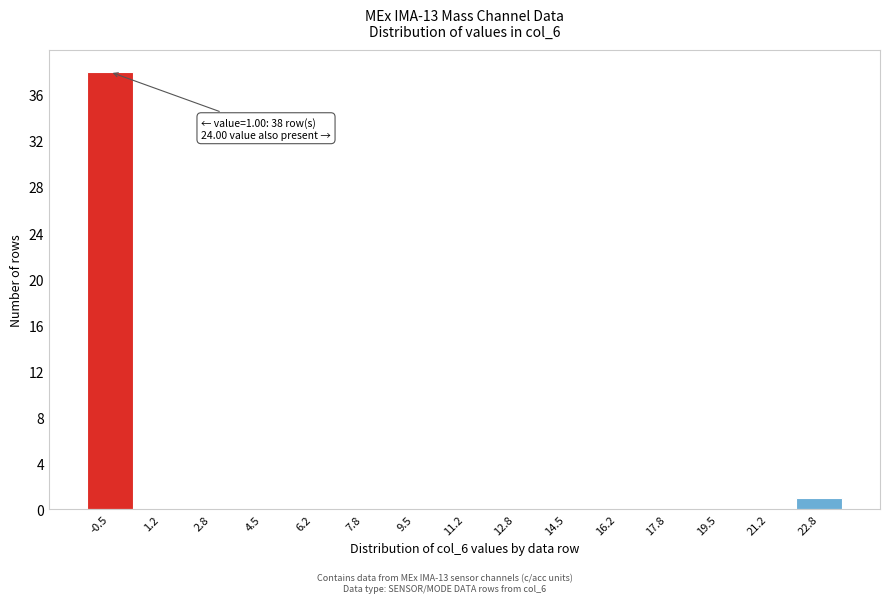

Reading left to right, list all the values displayed in this chart.

-0.5=38	1.2=0	2.8=0	4.5=0	6.2=0	7.8=0	9.5=0	11.2=0	12.8=0	14.5=0	16.2=0	17.8=0	19.5=0	21.2=0	22.8=1